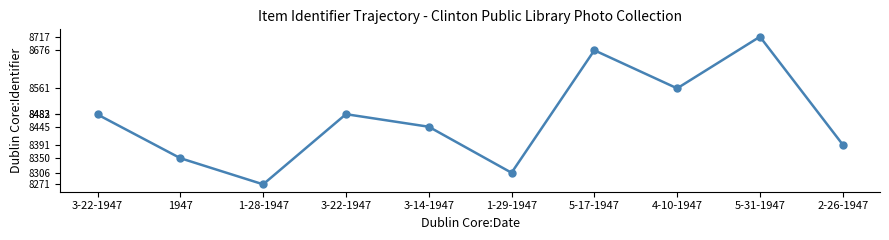

How many lines are shown in the chart?

1